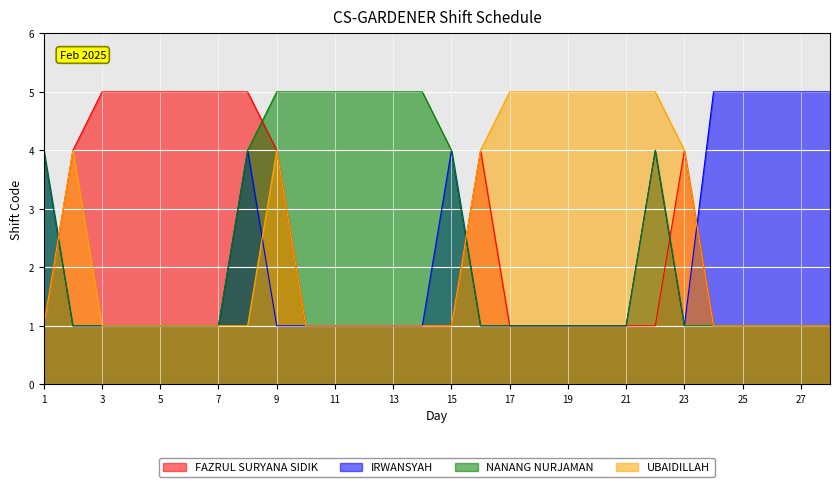

The value of UBAIDILLAH at 4 is 1. True or false?

True